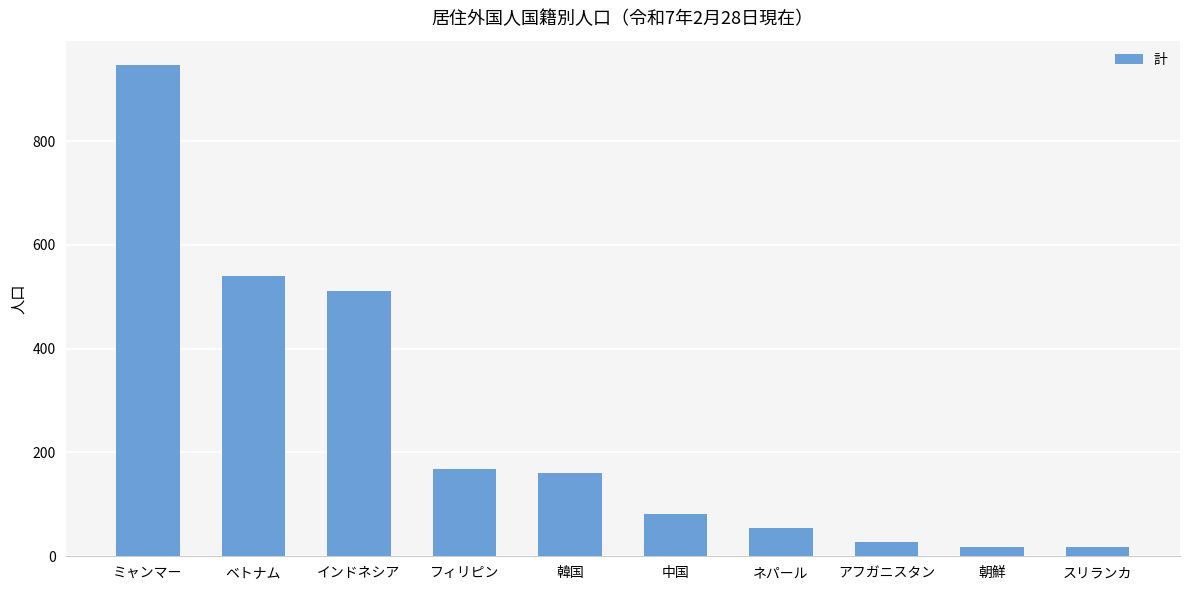

What is the minimum value shown in the chart?

18